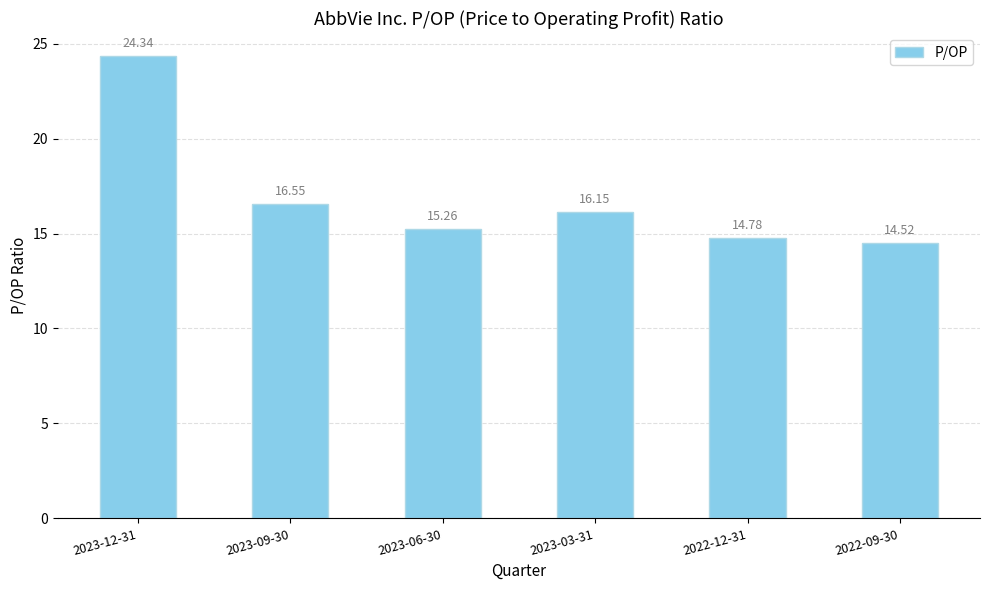

The chart shows a value of 15.3 at 2023-06-30. True or false?

True